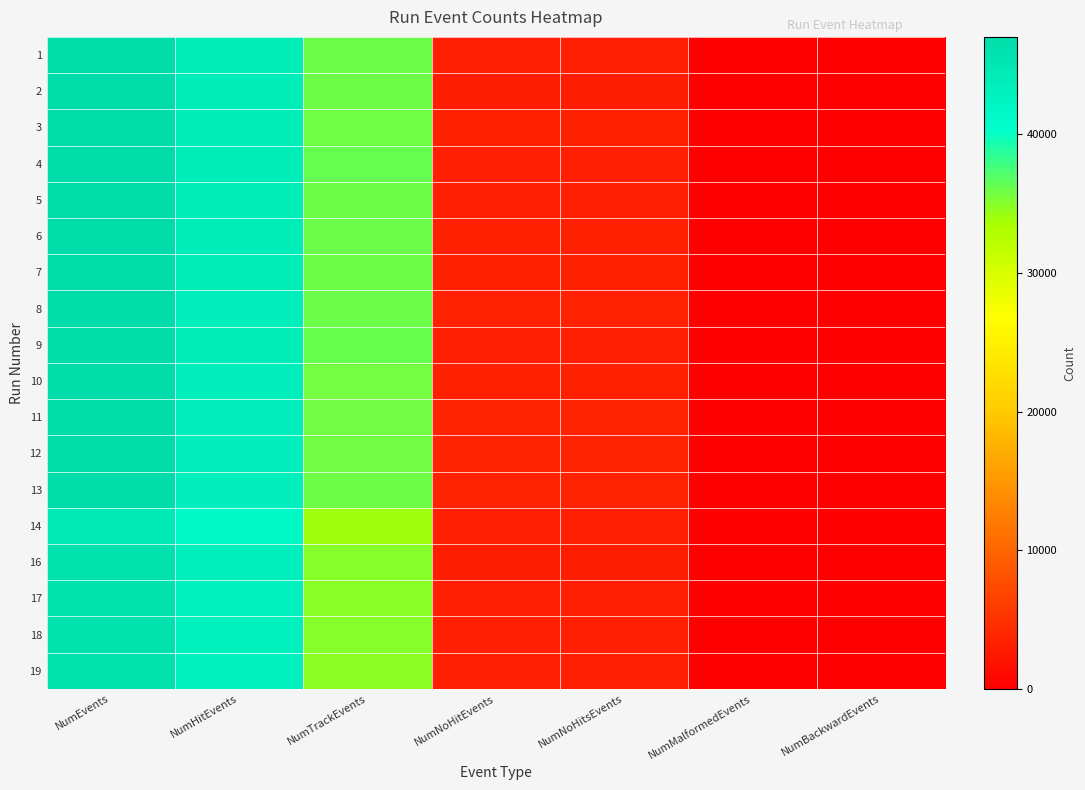

Which series changed the most between NumEvents and NumNoHitEvents?

2